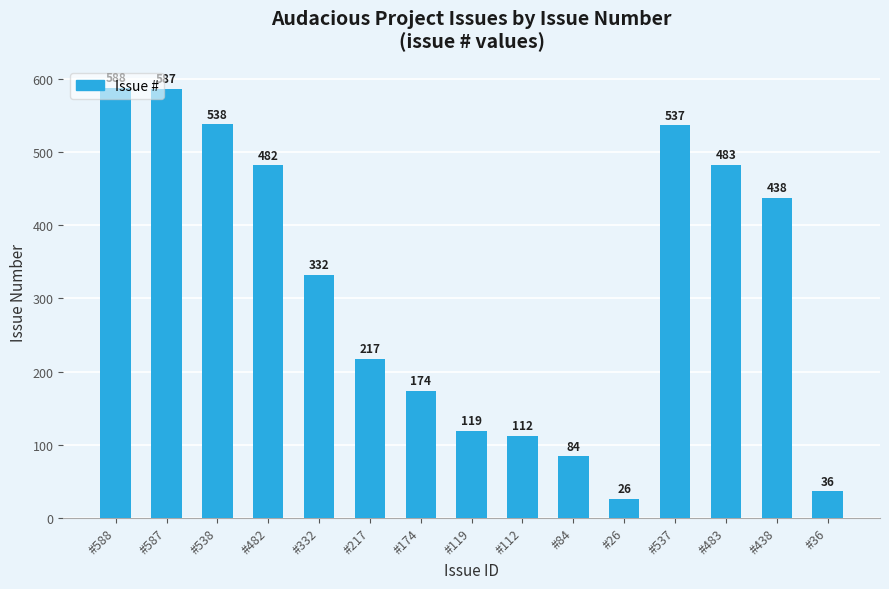

How many categories are shown in the chart?

15